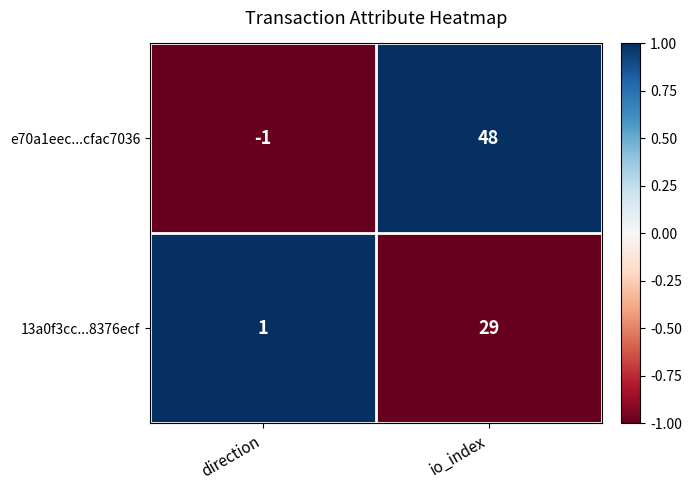

At how many categories does at least one series exceed 0?

2